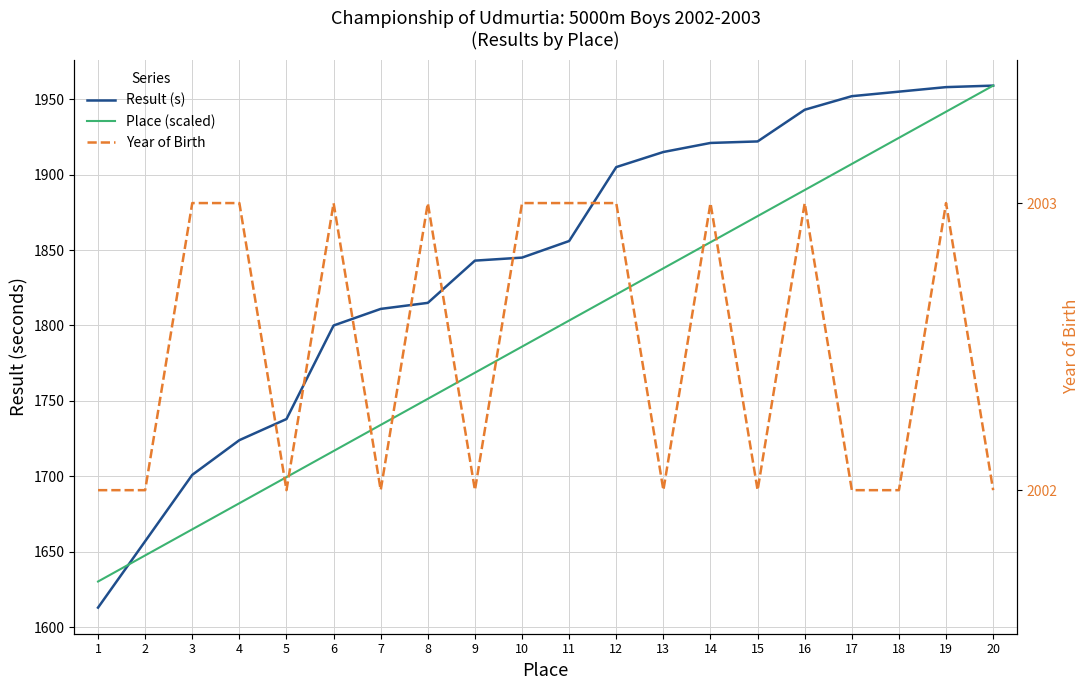

What are all the series names shown in the legend?

Result (s), Place (scaled), Year of Birth